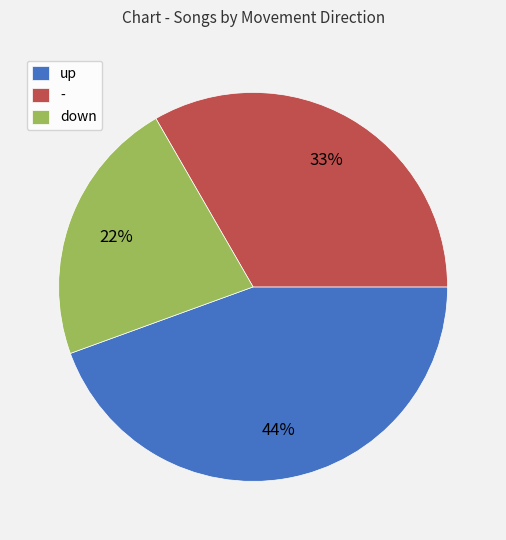

To the nearest percent, what is the combined percentage of up and -?

78%